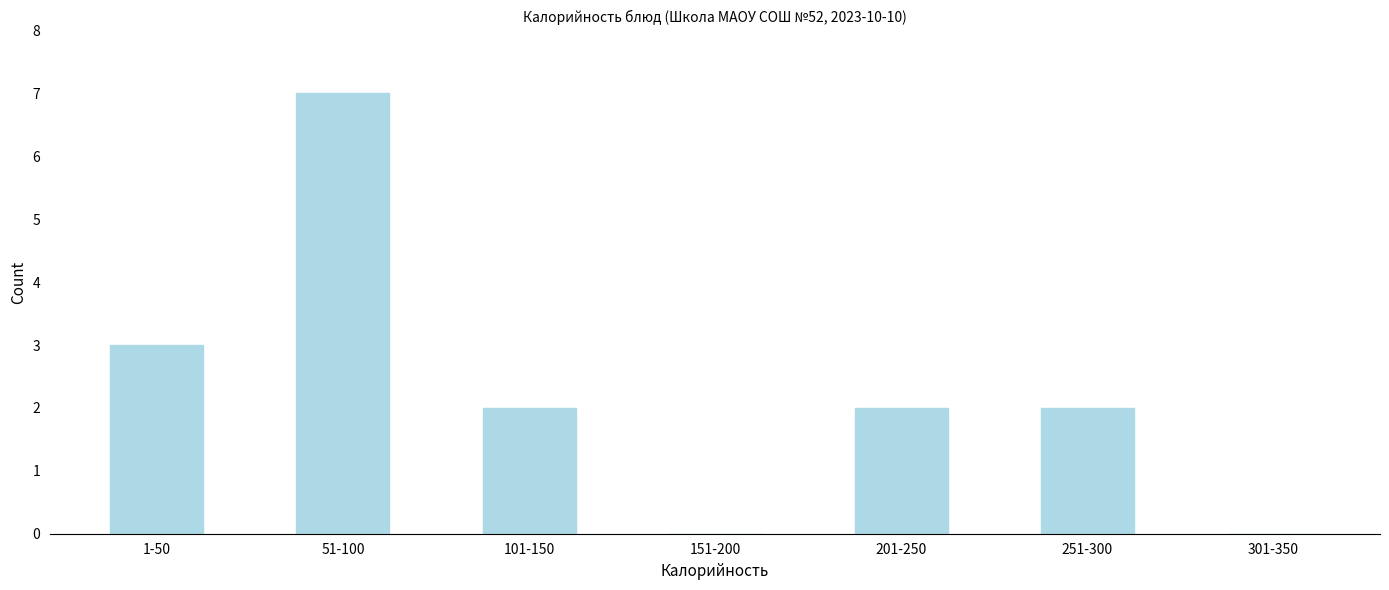

Reading left to right, what are all the values shown in this chart?

1-50=3	51-100=7	101-150=2	151-200=0	201-250=2	251-300=2	301-350=0